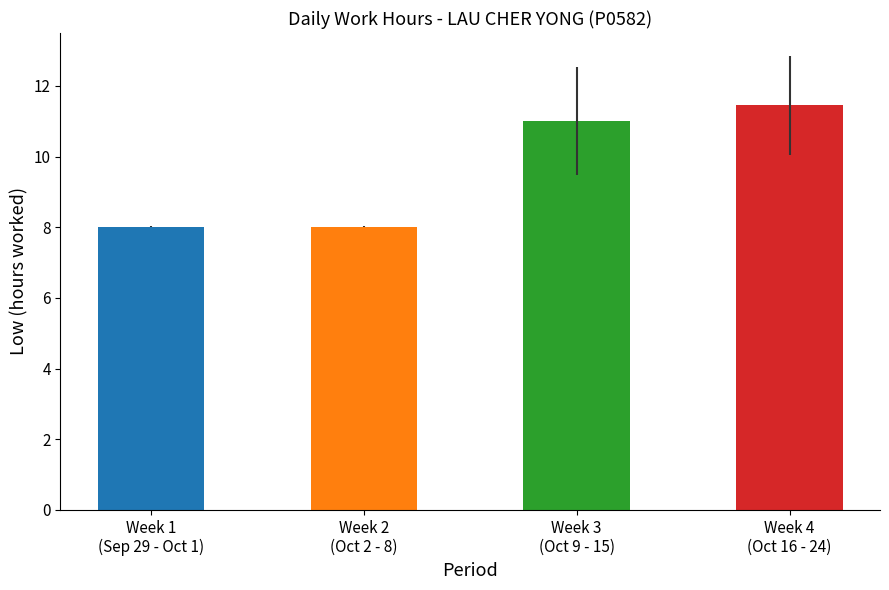

The value at Week 1
(Sep 29 - Oct 1) is 11.9. True or false?

False